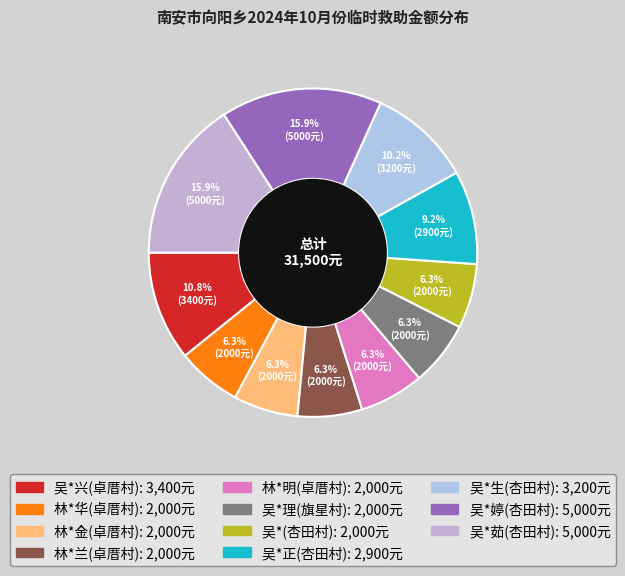

Does 吴*婷(杏田村) account for over 50% of the chart?

No